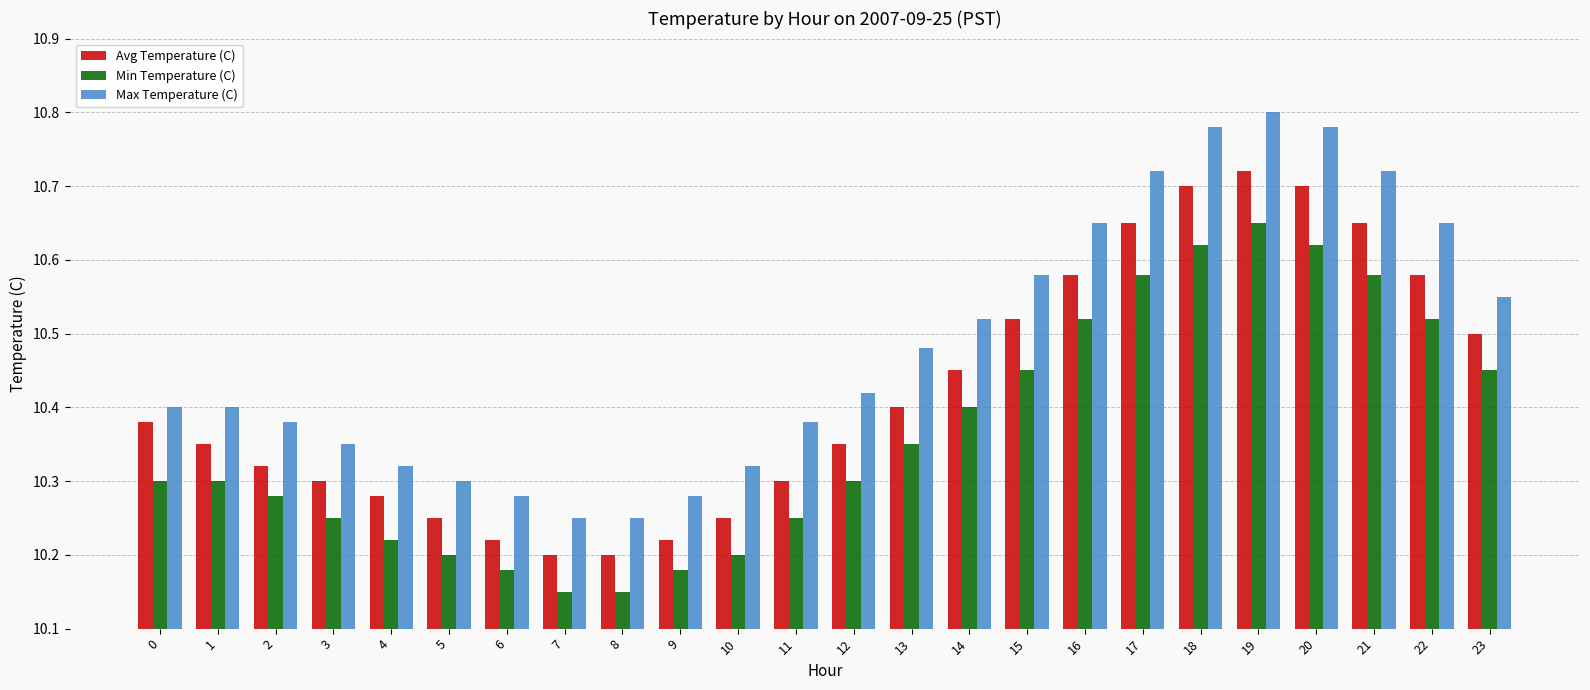

List the series in order of their overall mean, lowest first.

Min Temperature (C), Avg Temperature (C), Max Temperature (C)